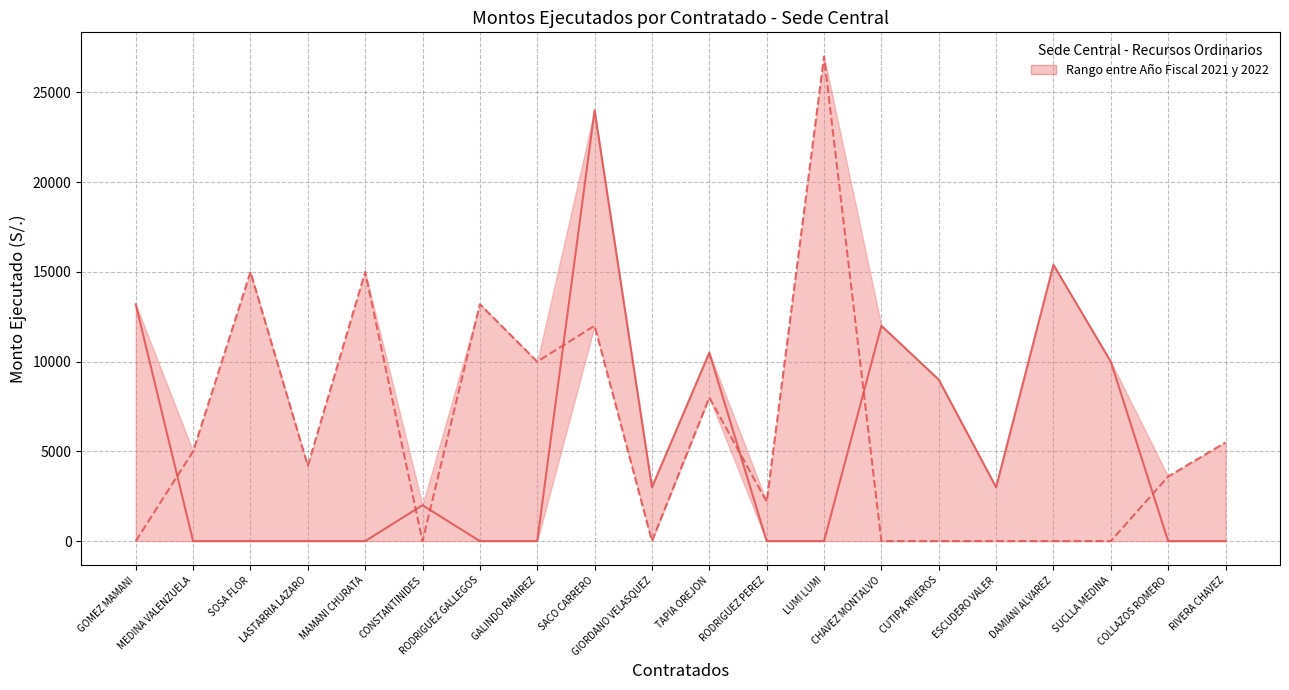

What is the difference between the maximum and minimum values in the Monto Ejecutado 2022 series?

27000